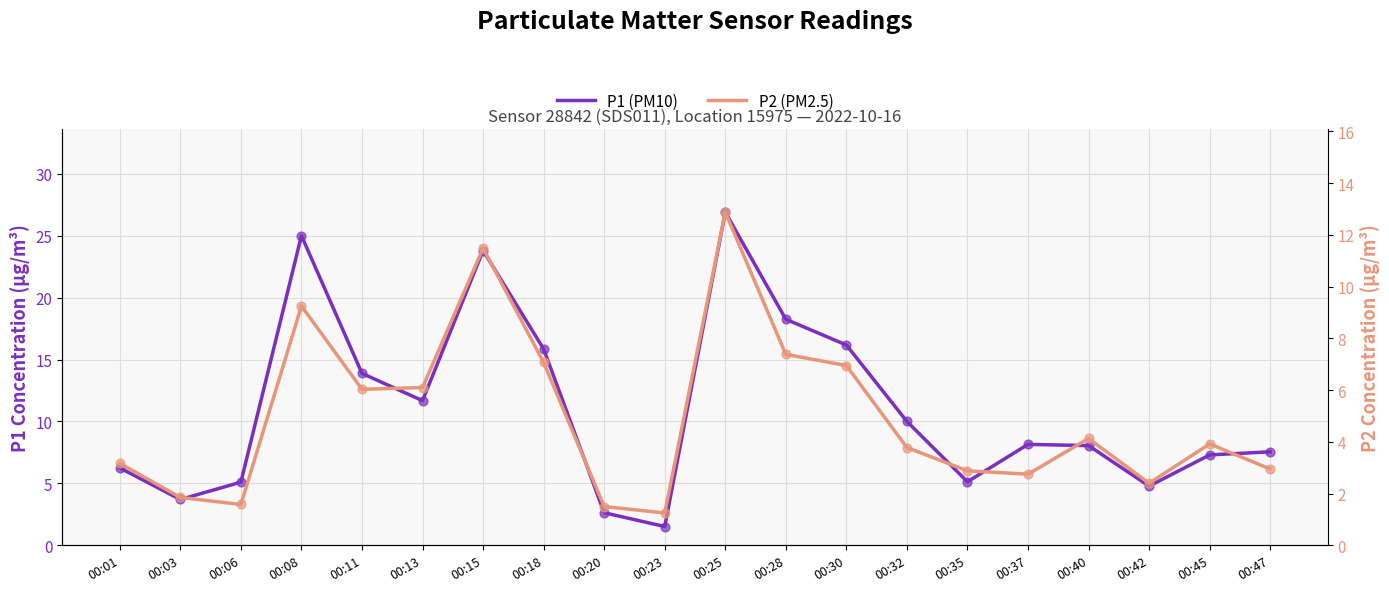

Which series has the largest total across all categories?

P1 (PM10)